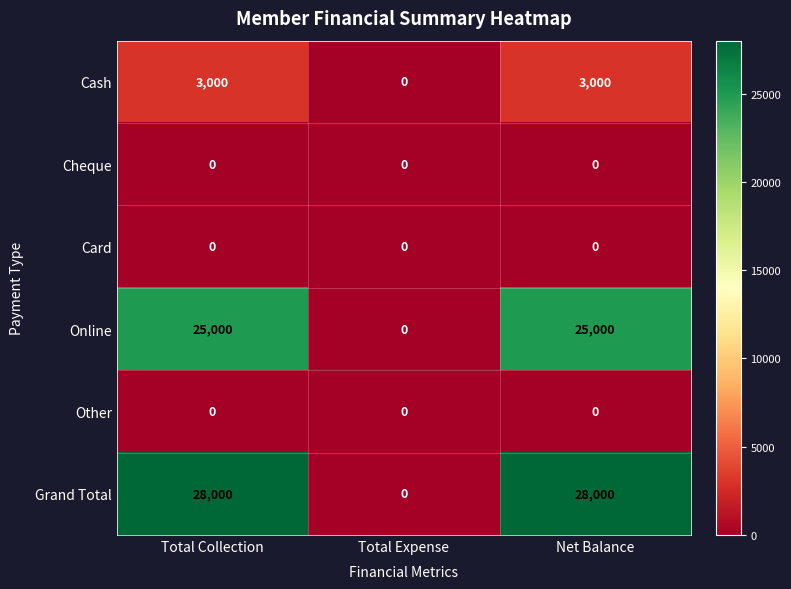

Reading left to right, transcribe all the data shown in this chart.

Cash: 3000	0	3000
Cheque: 0	0	0
Card: 0	0	0
Online: 25000	0	25000
Other: 0	0	0
Grand Total: 28000	0	28000